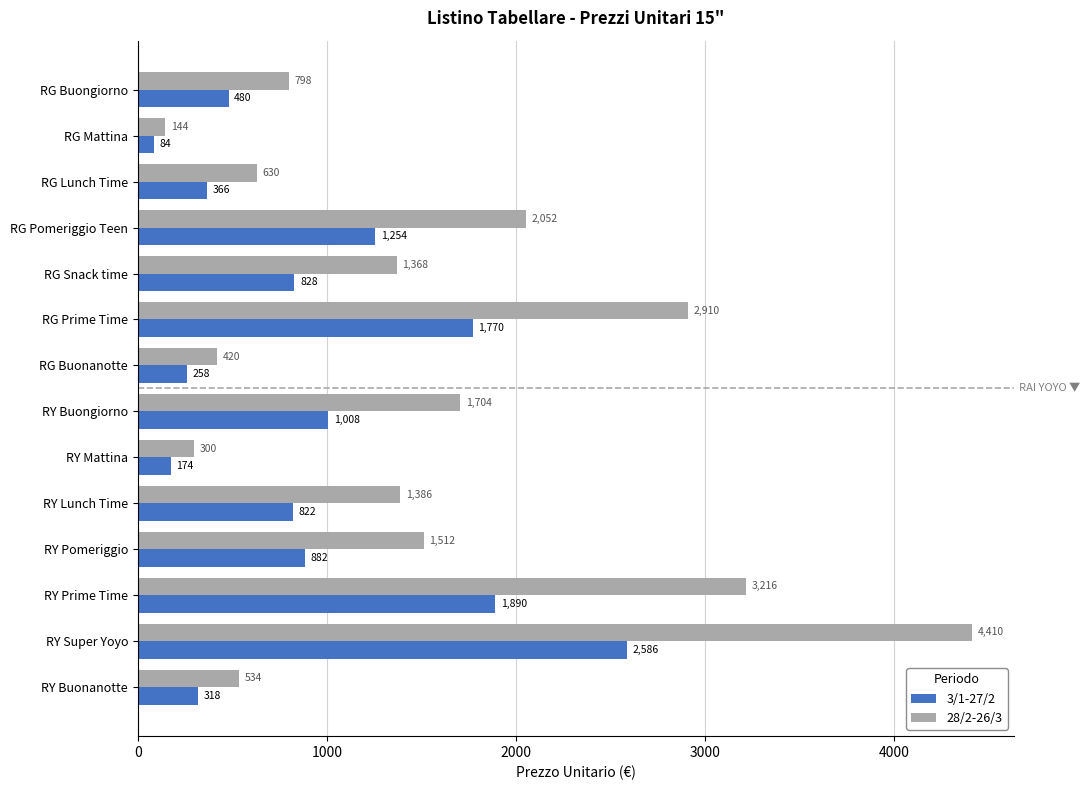

Which series has the largest range (max minus min)?

28/2-26/3